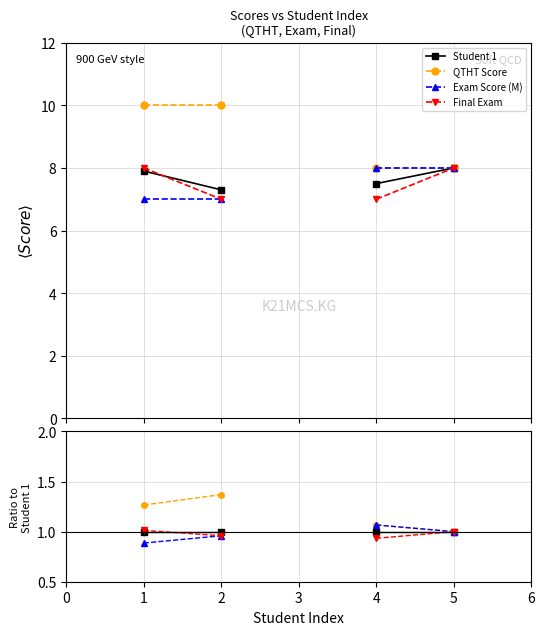

Does the chart display data point markers on the line(s)?

Yes